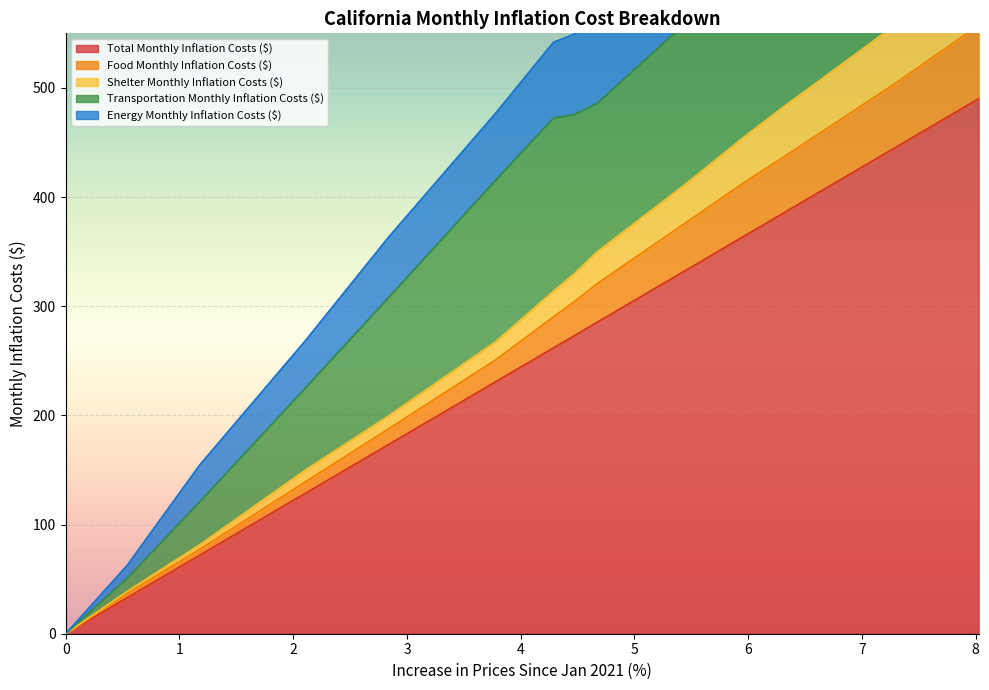

True or false: Food Monthly Inflation Costs ($) and Shelter Monthly Inflation Costs ($) cross at least once.

False